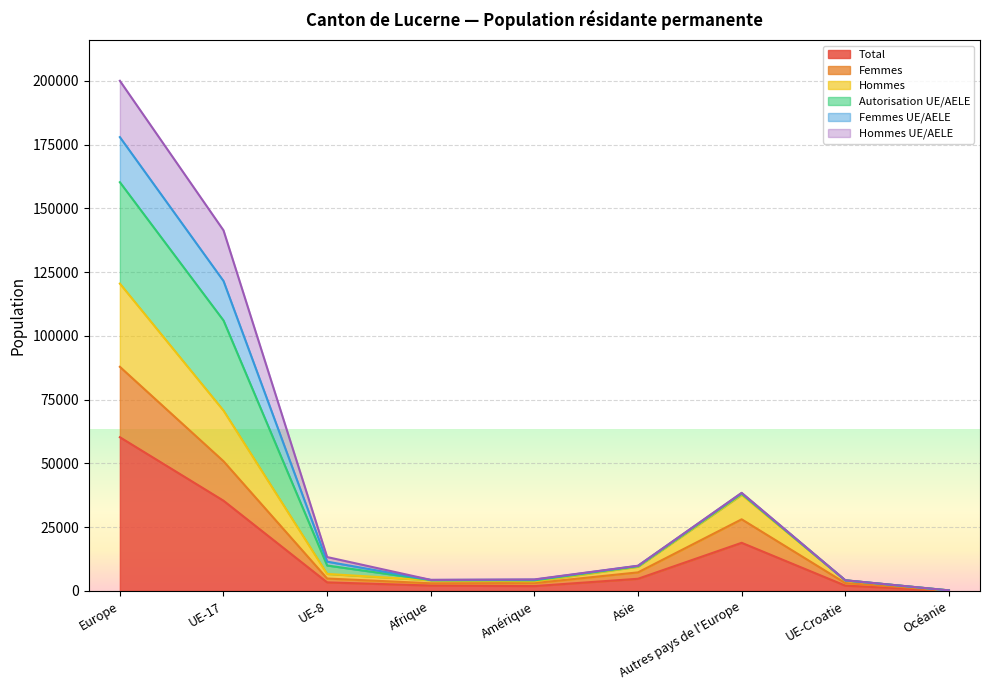

Read the Hommes value at Europe, to the nearest 100.

120500